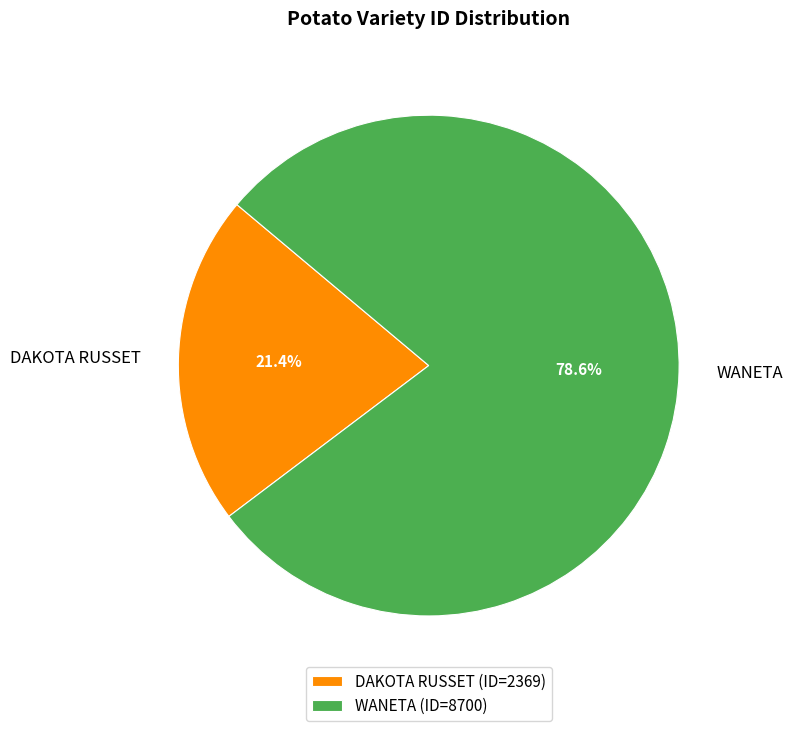

What is the largest slice in the pie chart?

WANETA